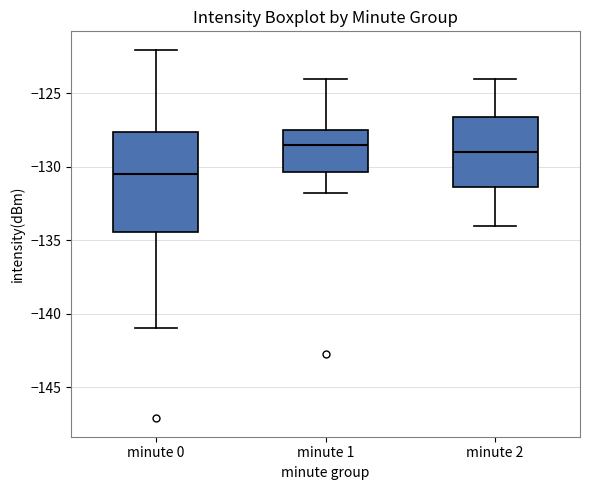

Which box is the tallest, from its lower edge to its upper edge?

minute 0